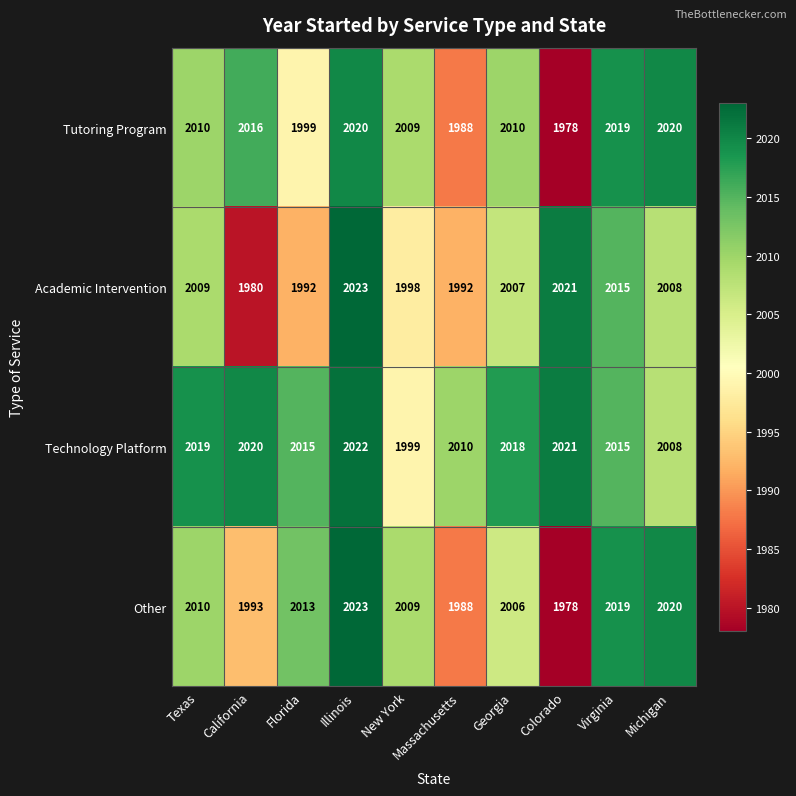

What is the difference between the maximum and minimum values in the Technology Platform series?

23